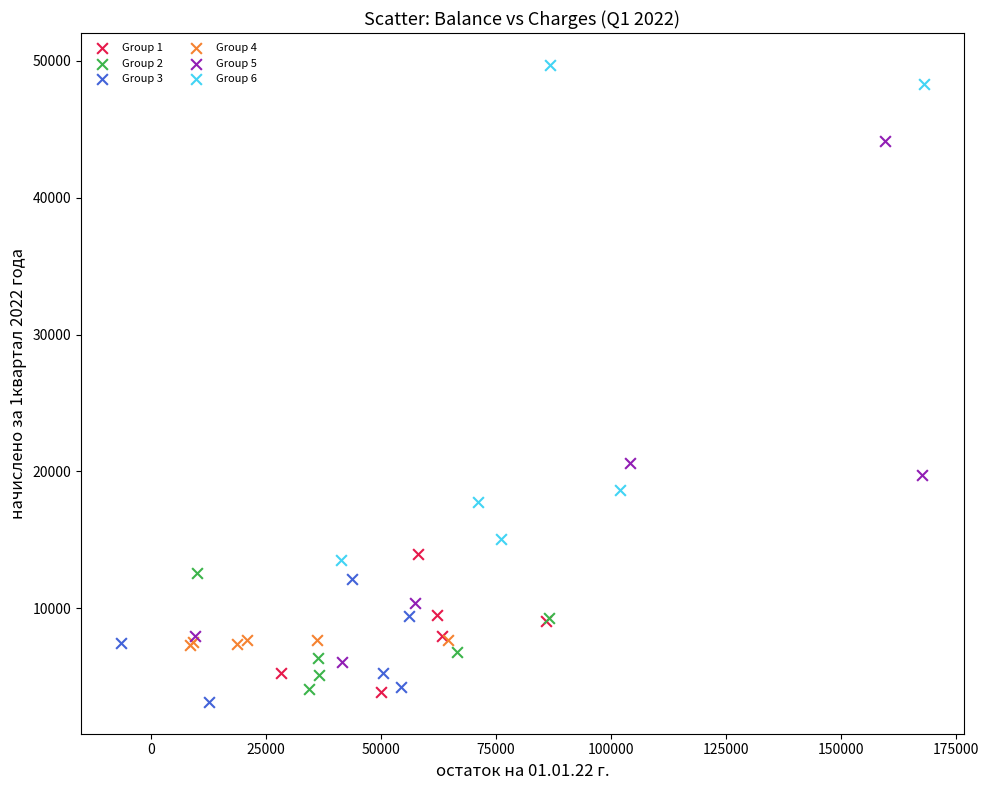

What are all the series names shown in the legend?

Group 1, Group 2, Group 3, Group 4, Group 5, Group 6